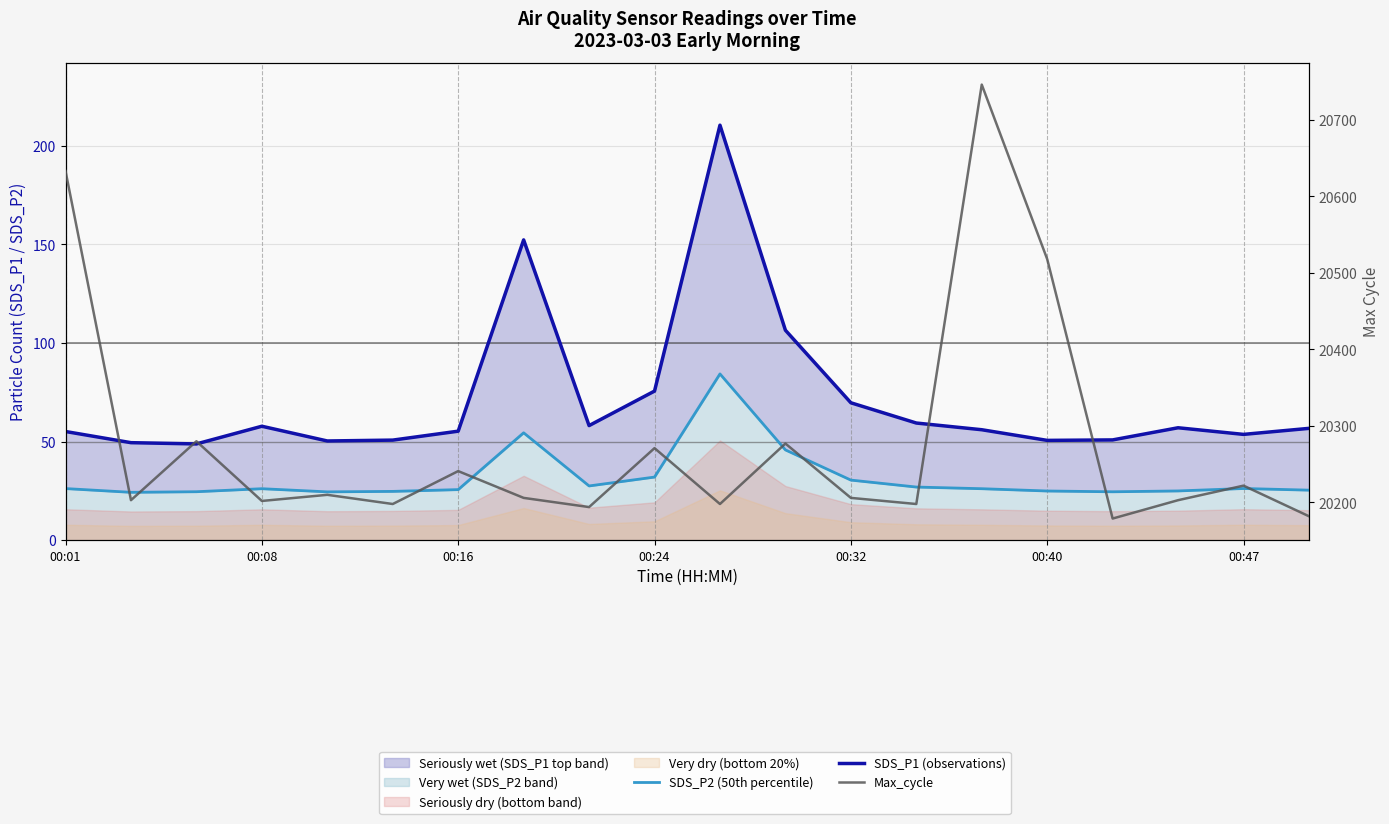

What is the sum of the SDS_P2 (50th percentile) values at 00:16 and 12?

55.1